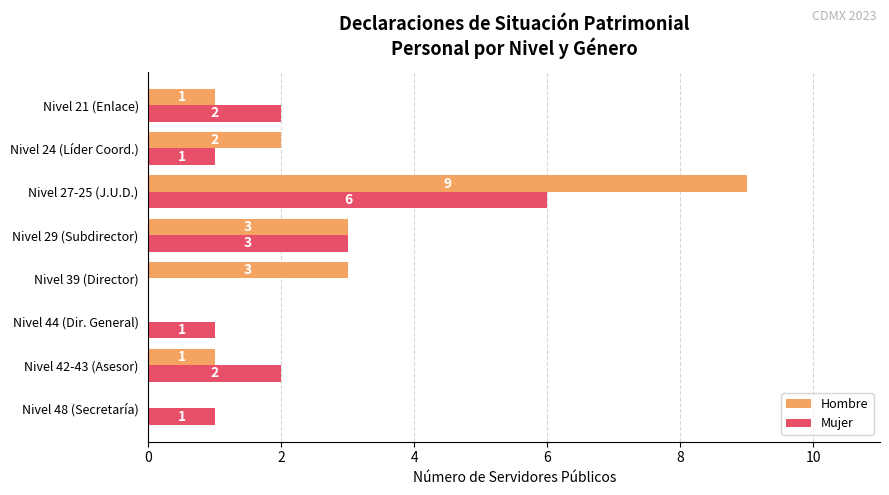

What value does the Hombre series have at Nivel 39 (Director)?

3